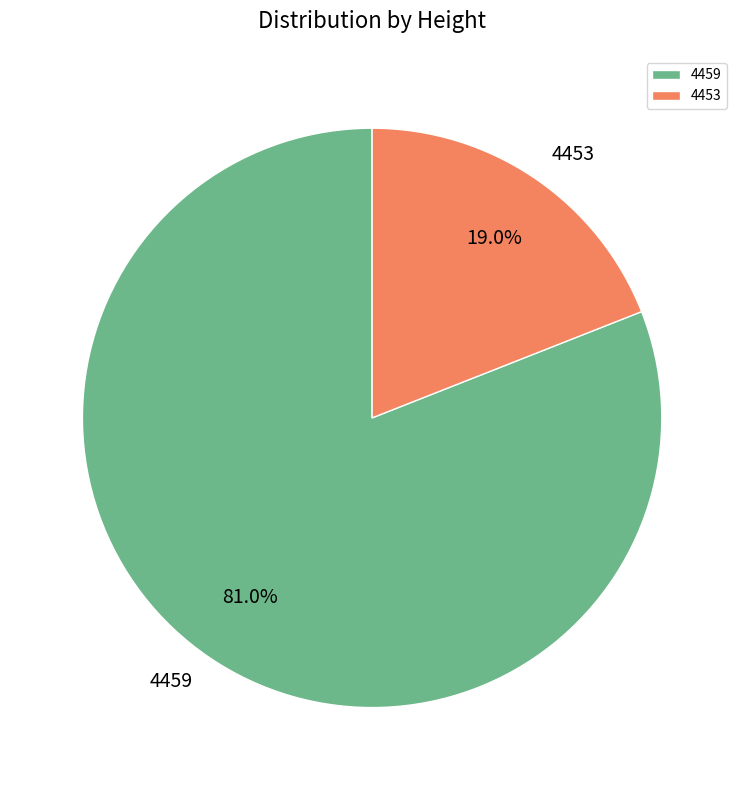

Count the number of slices in the pie.

2